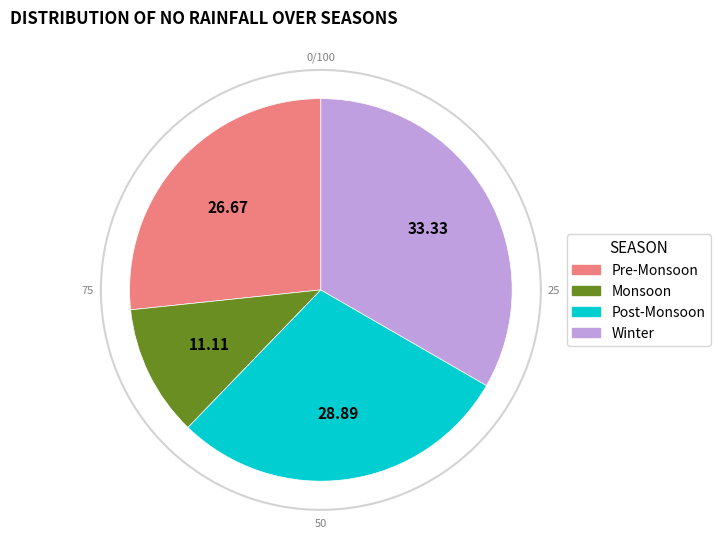

Does 8 represent more than half of the total?

No